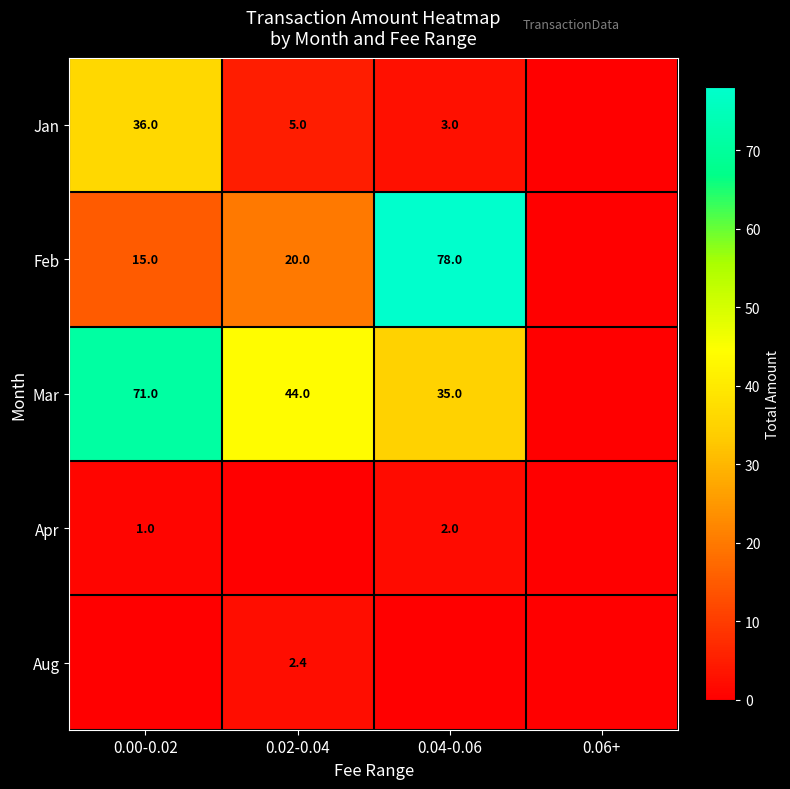

Is it true that Feb equals 22.8 at 0.00-0.02?

False